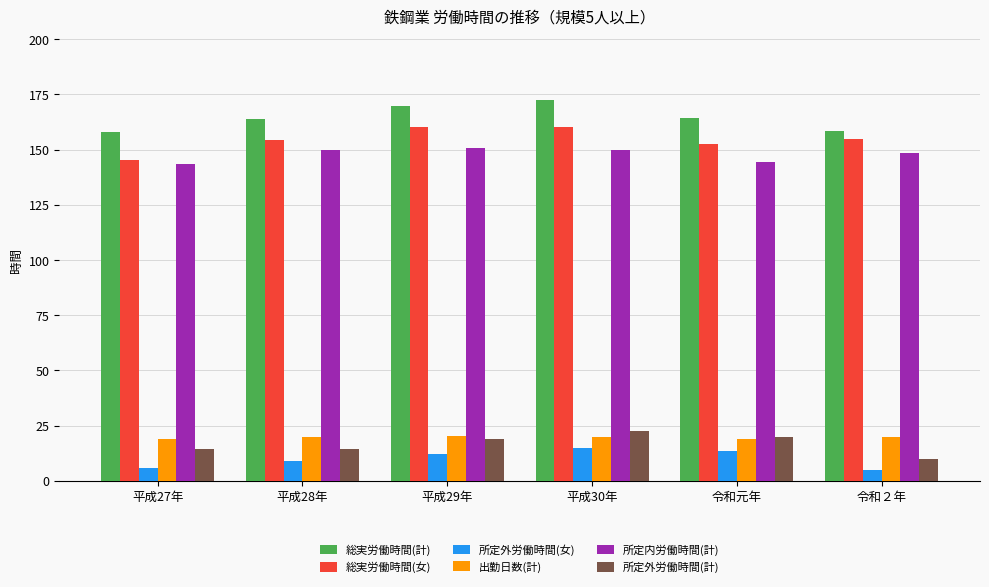

List the series in order of their peak value, highest first.

総実労働時間(計), 総実労働時間(女), 所定内労働時間(計), 所定外労働時間(計), 出勤日数(計), 所定外労働時間(女)